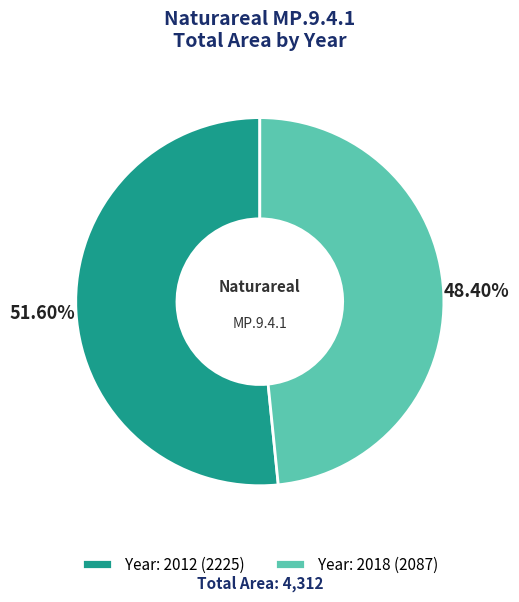

Rank the categories by value from highest to lowest.

Year: 2012 (2225), Year: 2018 (2087)